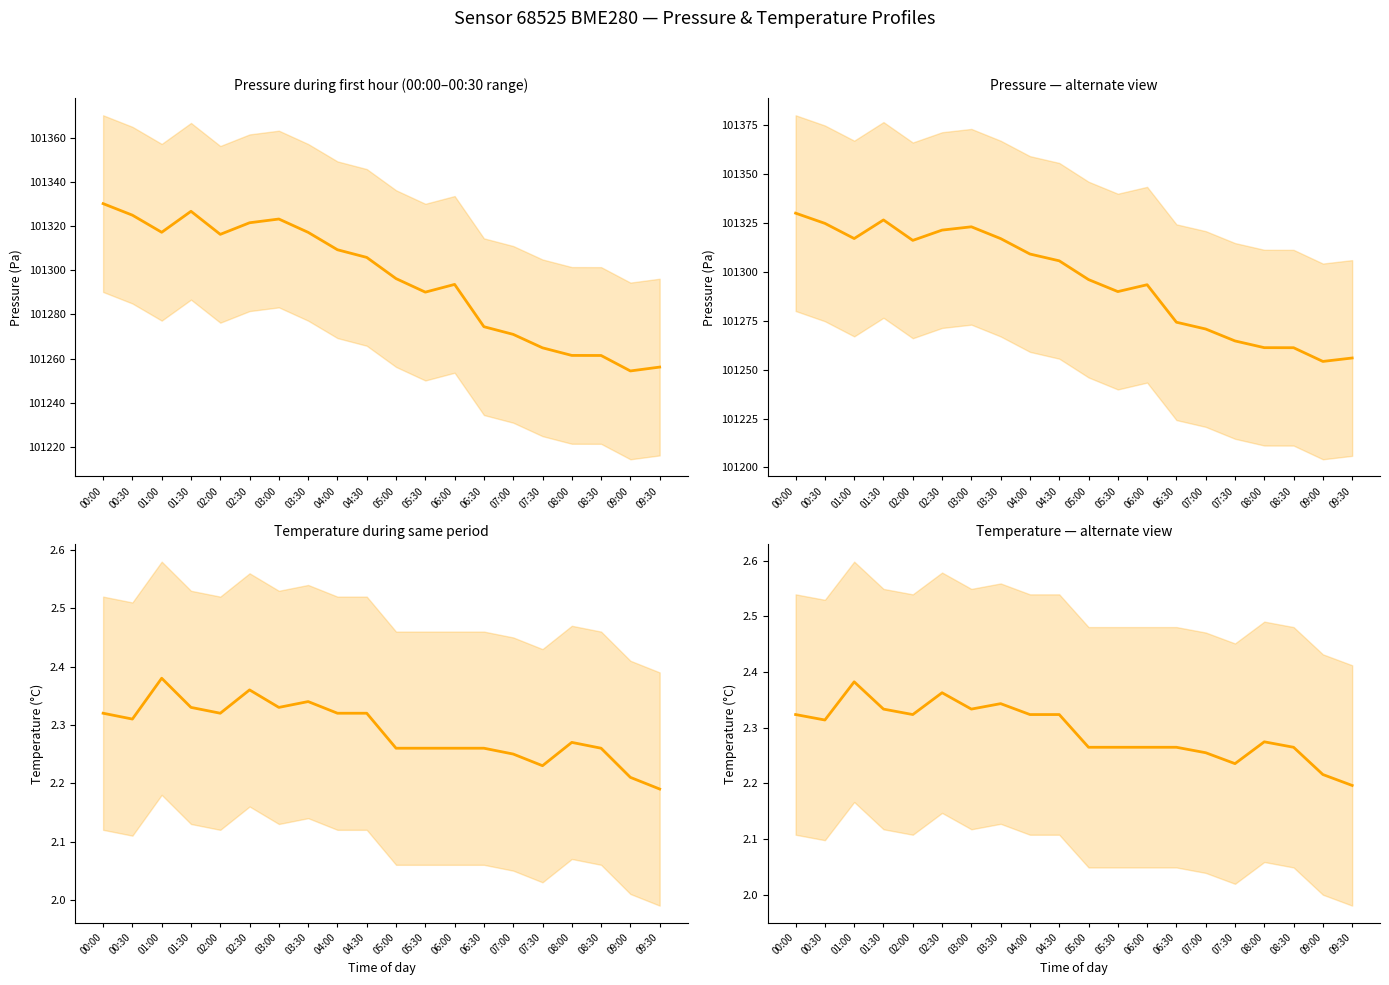

Does the chart have visible grid lines?

No